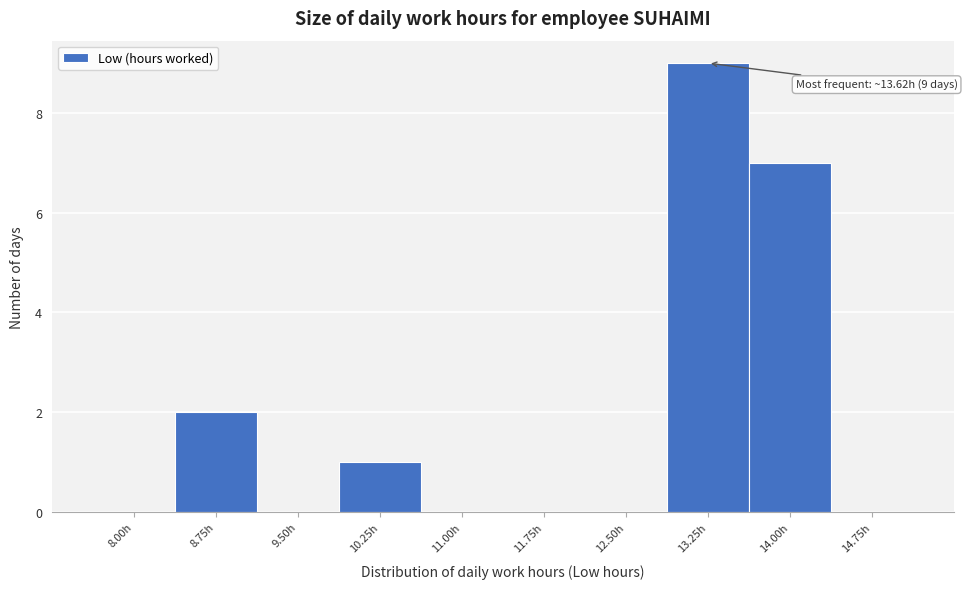

Reading left to right, extract all data points from this chart.

8.00h=0	8.75h=2	9.50h=0	10.25h=1	11.00h=0	11.75h=0	12.50h=0	13.25h=9	14.00h=7	14.75h=0